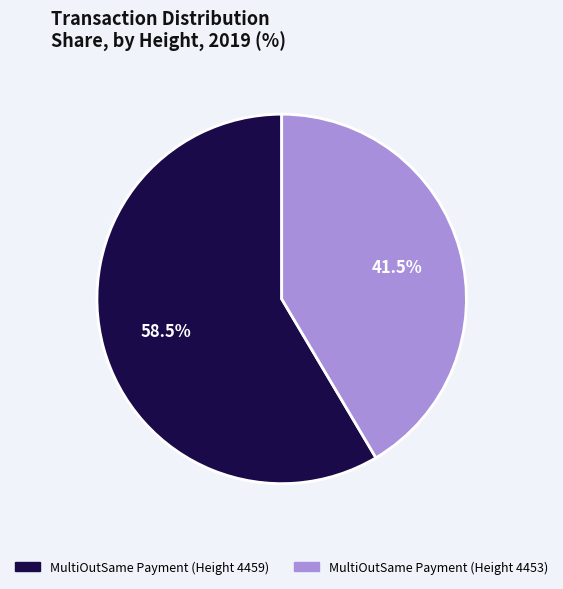

Does any single category account for the majority?

Yes